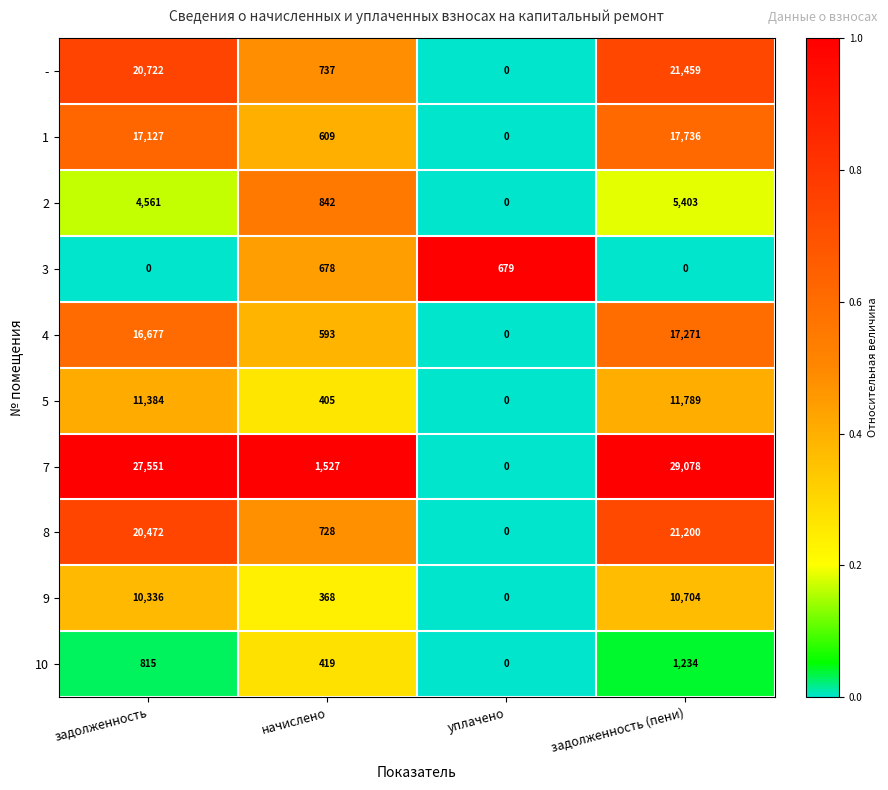

List the labels in order of 5 value, largest first.

задолженность (пени), задолженность, начислено, уплачено